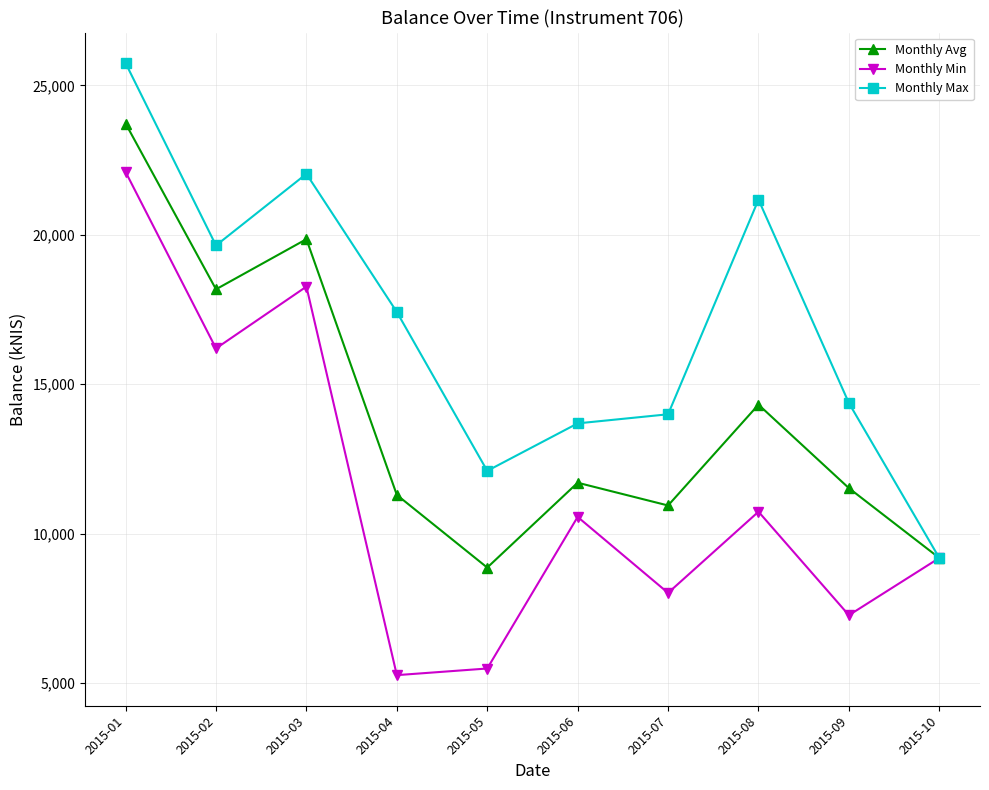

What are all the series names shown in the legend?

Monthly Avg, Monthly Min, Monthly Max